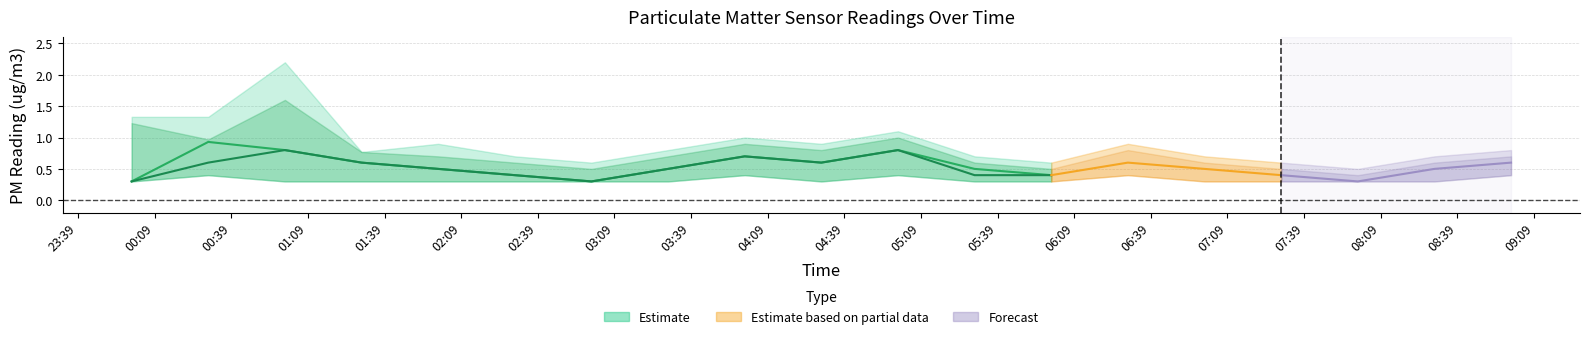

Which series has the largest total across all categories?

SDS_P1 (Estimate)